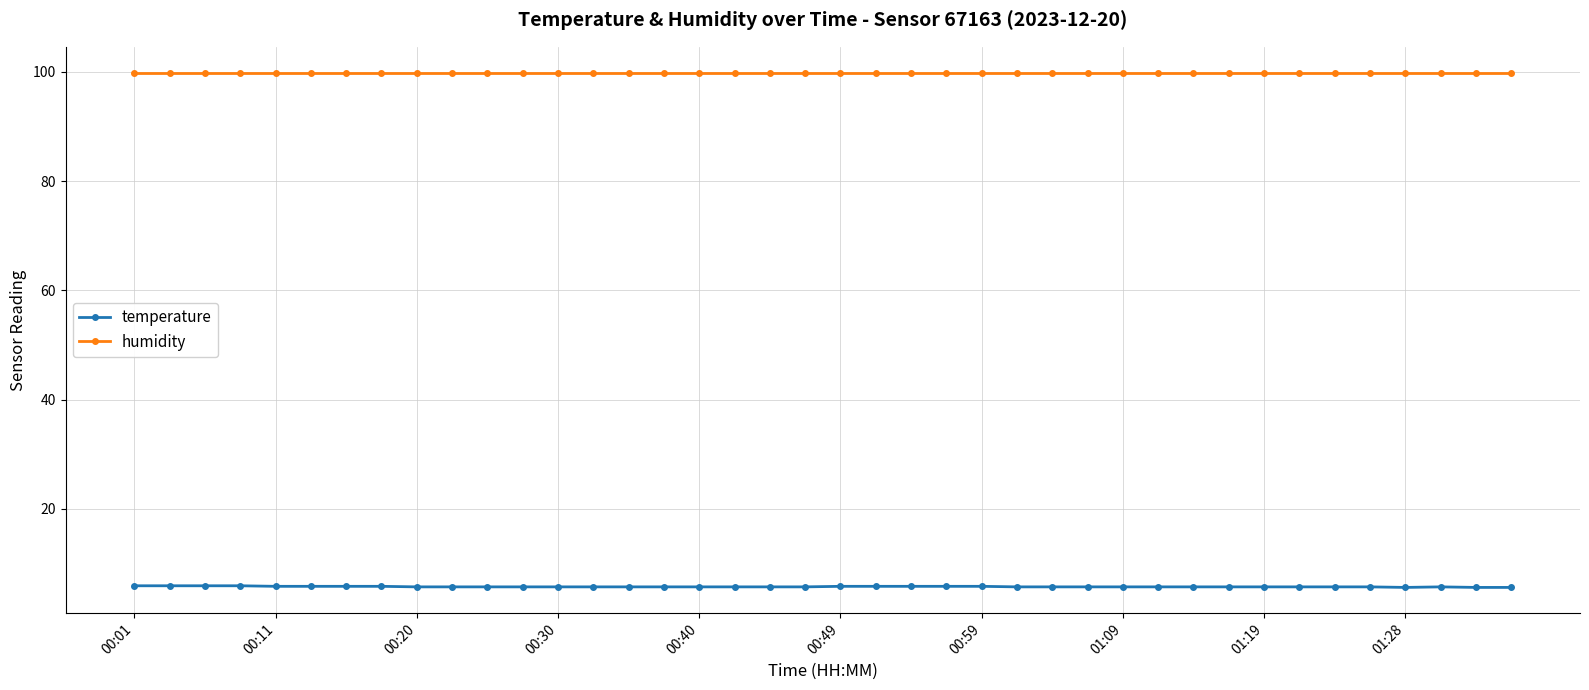

At how many categories does at least one series exceed 5?

40